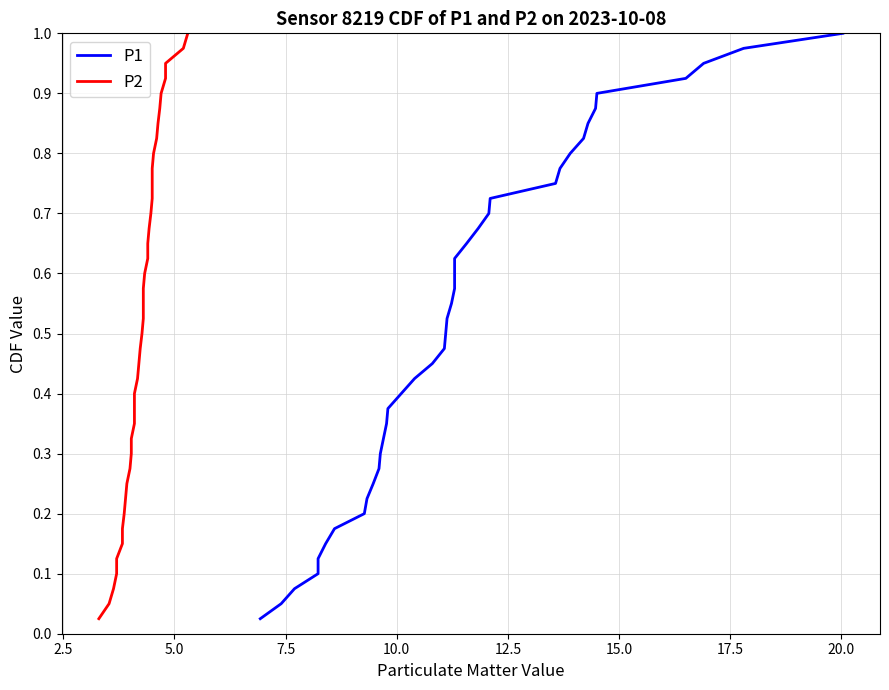

What is the average value of the P2 series?

0.5